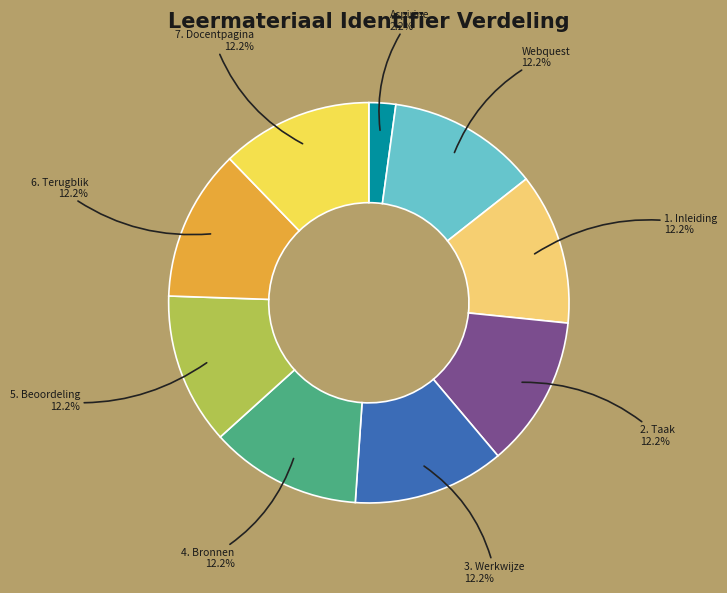

Do 6. Terugblik and 5. Beoordeling together represent more than half of the pie?

No